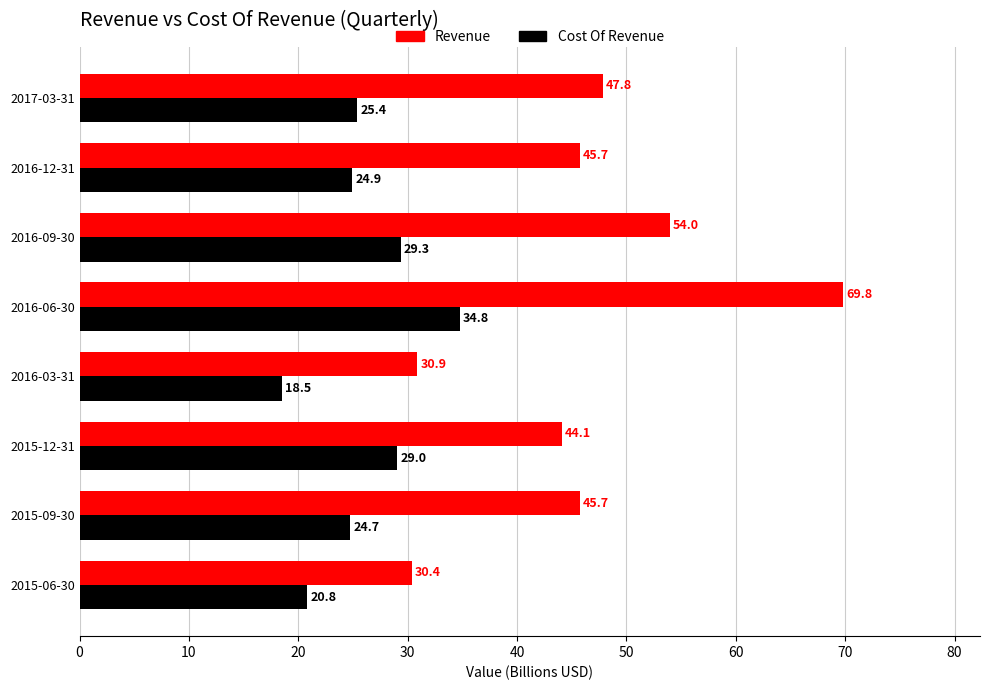

What is the minimum value for Cost Of Revenue?

18.5